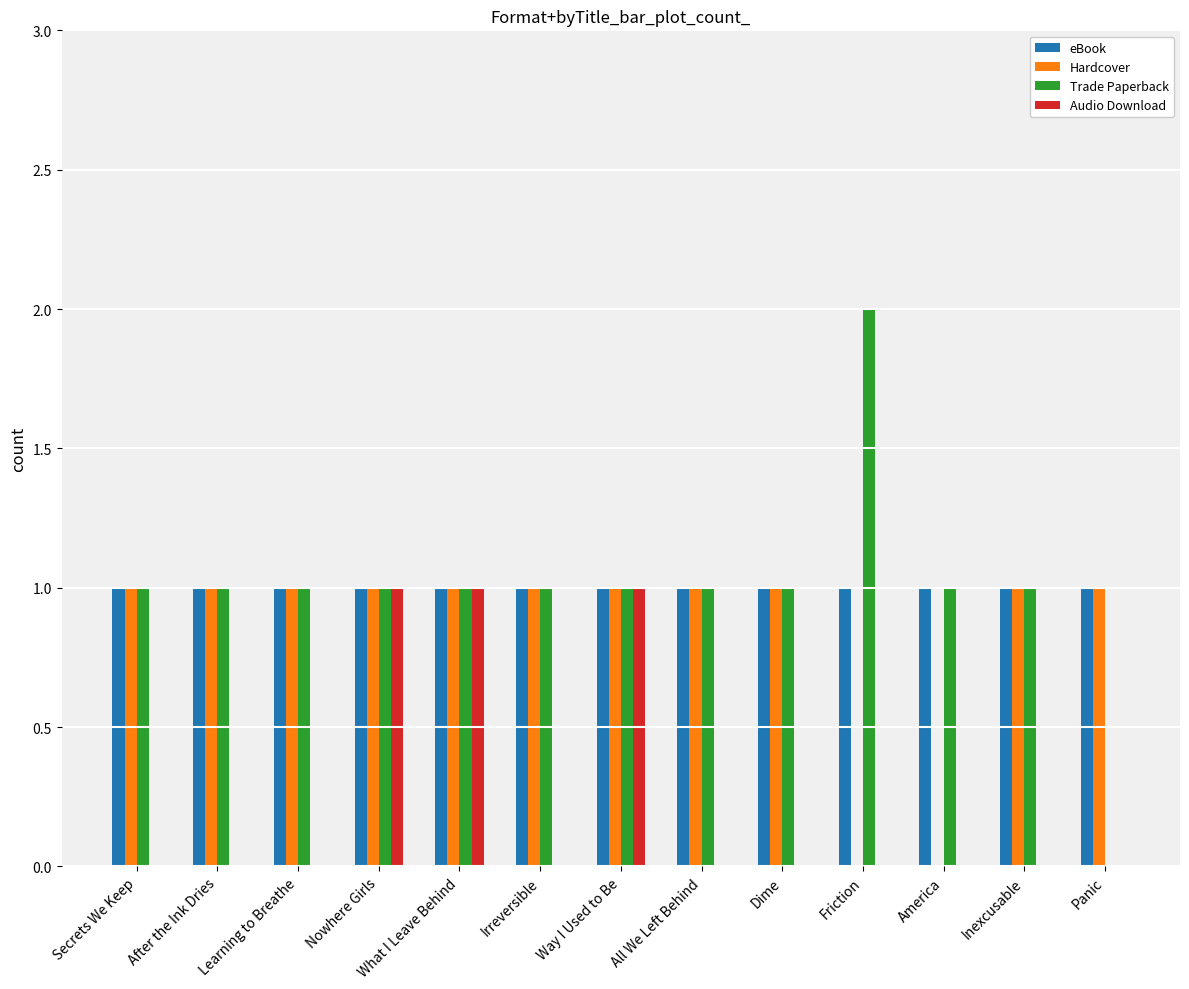

How many groups of bars are there?

13